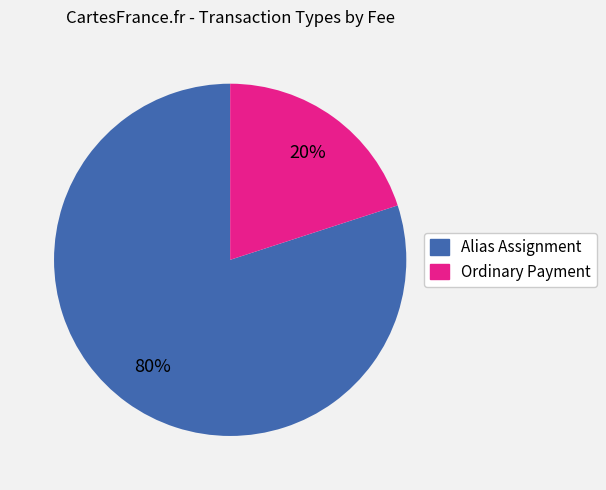

What is the largest slice in the pie chart?

Alias Assignment